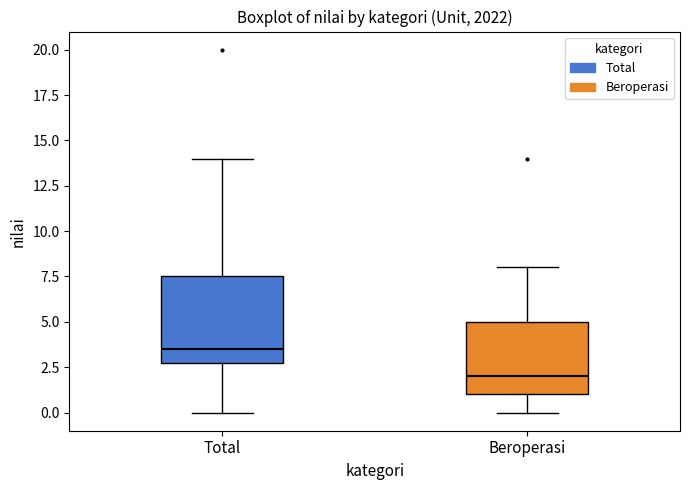

Where does the median line of the box for Beroperasi sit on the y-axis? The values are not printed on the chart, so give them approximately, as read against the axis.

2.0